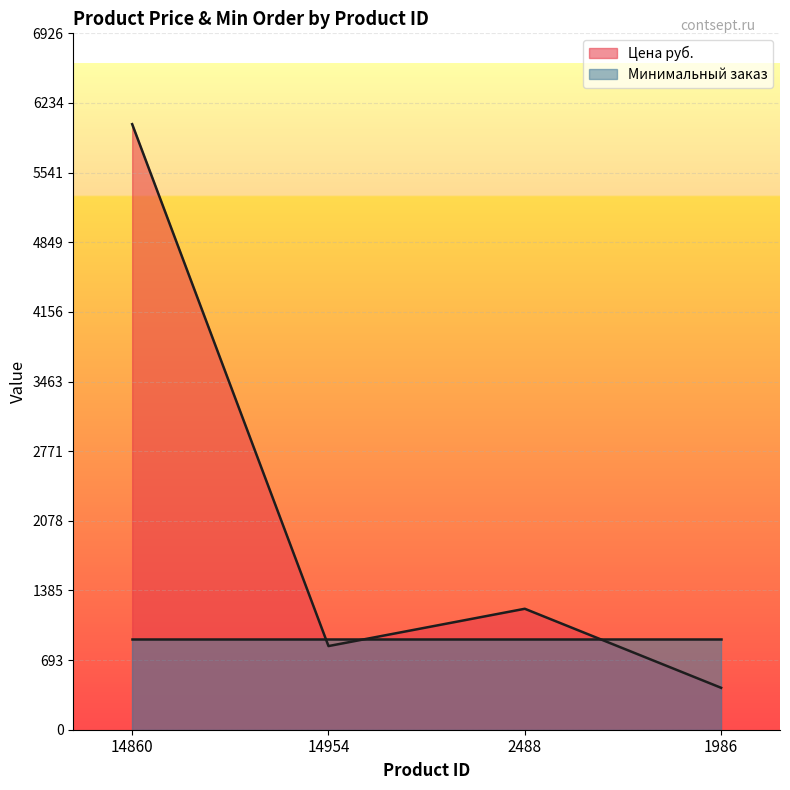

How many points are higher than both their immediate neighbors (excluding endpoints)?

1